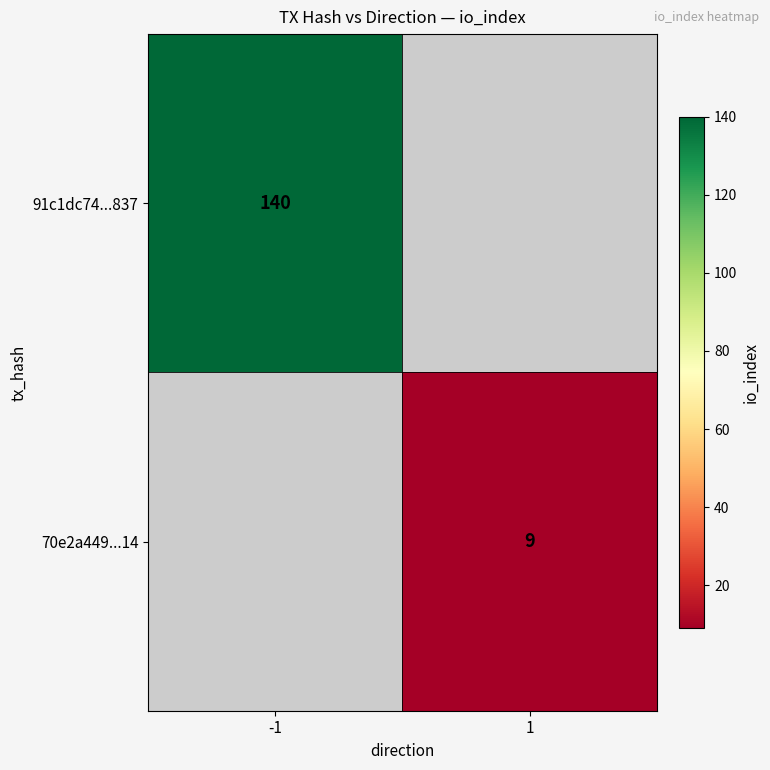

The value of 70e2a449...14 at 1 is 9. True or false?

True